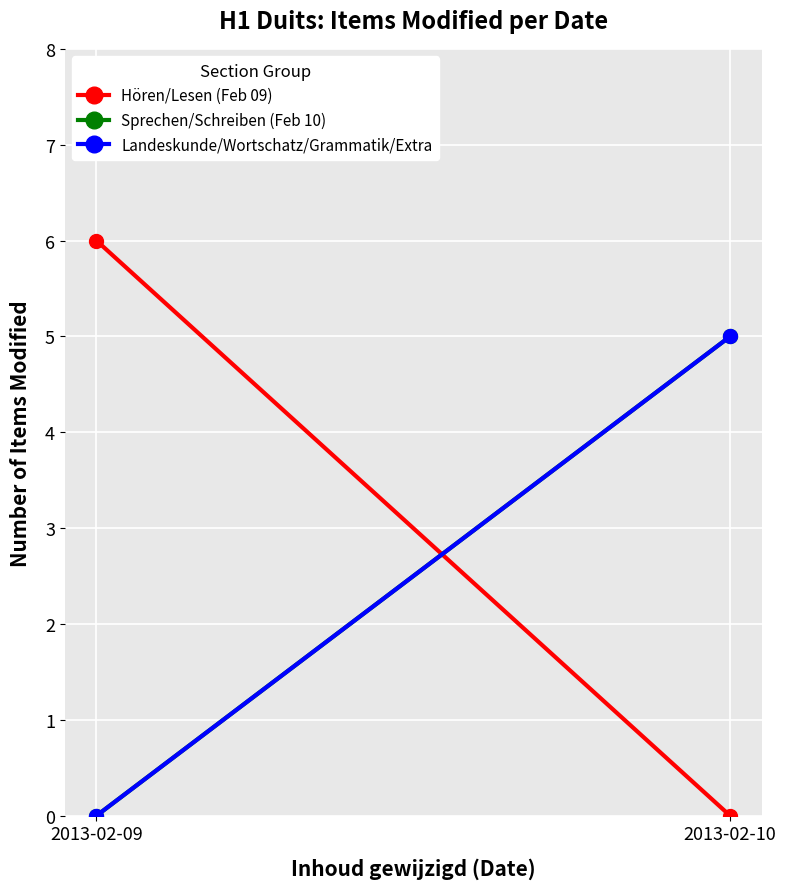

The Sprechen/Schreiben (Feb 10) series shows -2 at 2013-02-09. True or false?

False